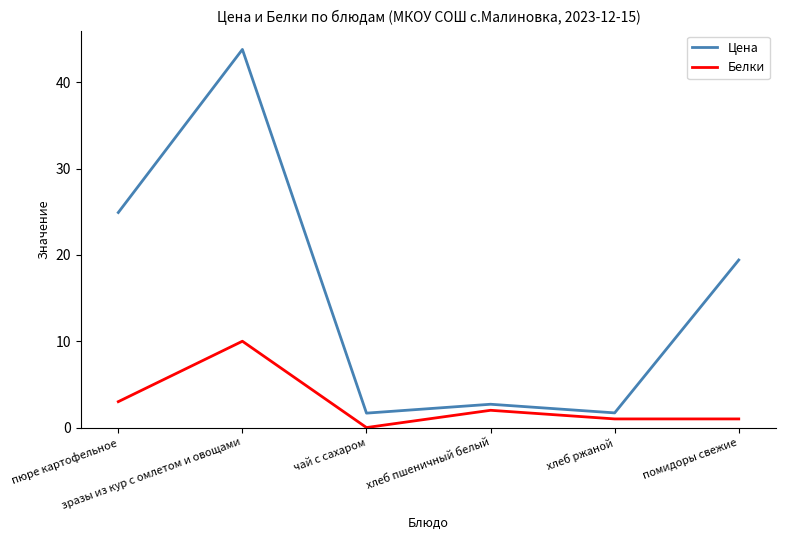

True or false: Цена and Белки cross at least once.

False